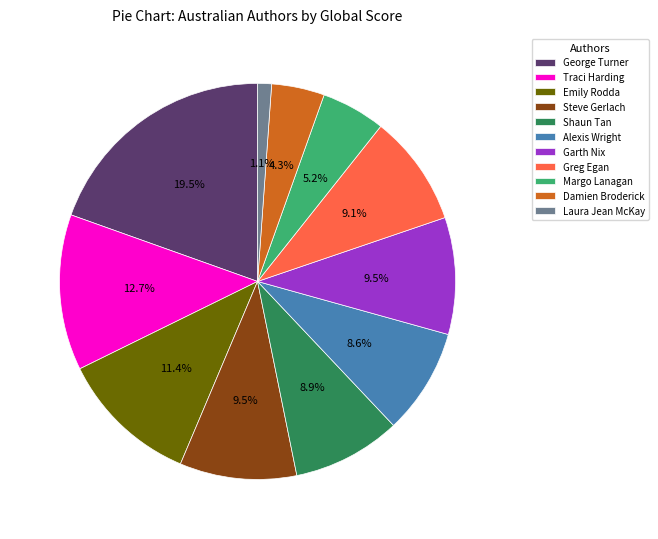

What is the largest slice in the pie chart?

George Turner